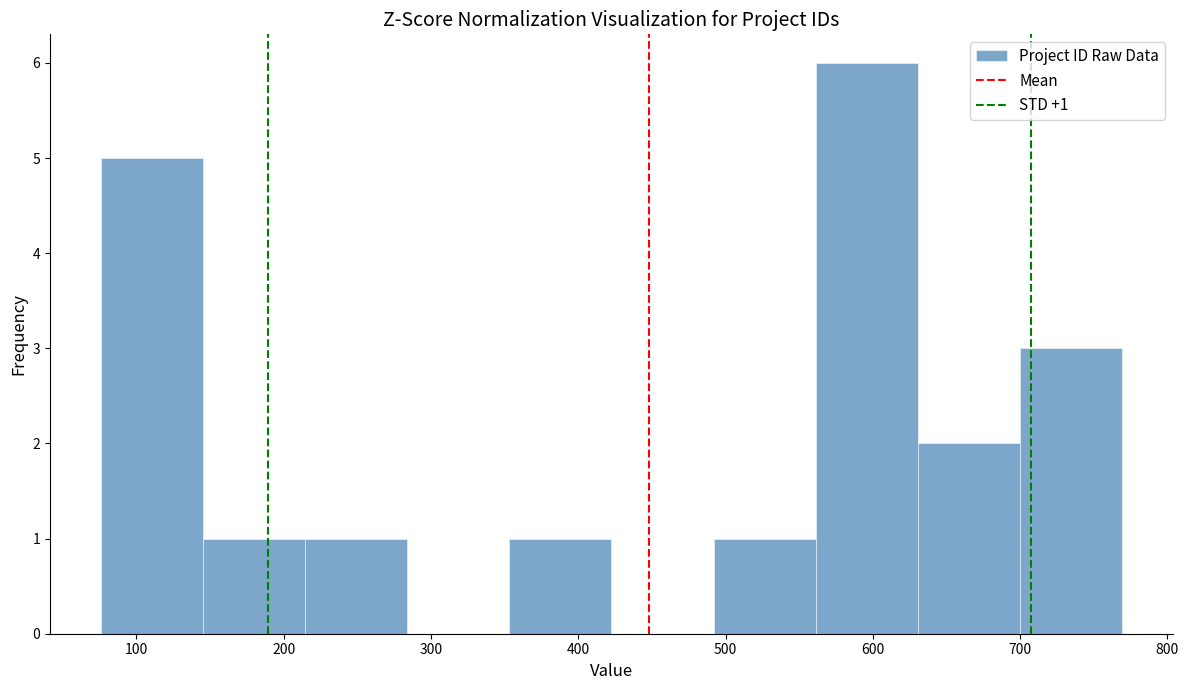

Over which range of the x-axis is the bar tallest?

560 to 630